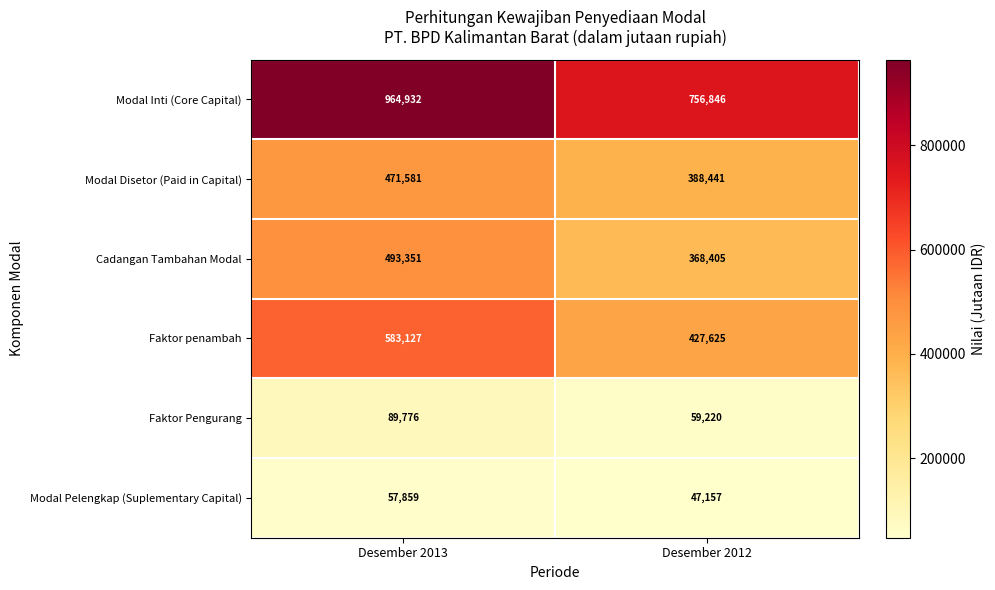

At Desember 2012, list the series in order from largest to smallest.

Modal Inti (Core Capital), Faktor penambah, Modal Disetor (Paid in Capital), Cadangan Tambahan Modal, Faktor Pengurang, Modal Pelengkap (Suplementary Capital)